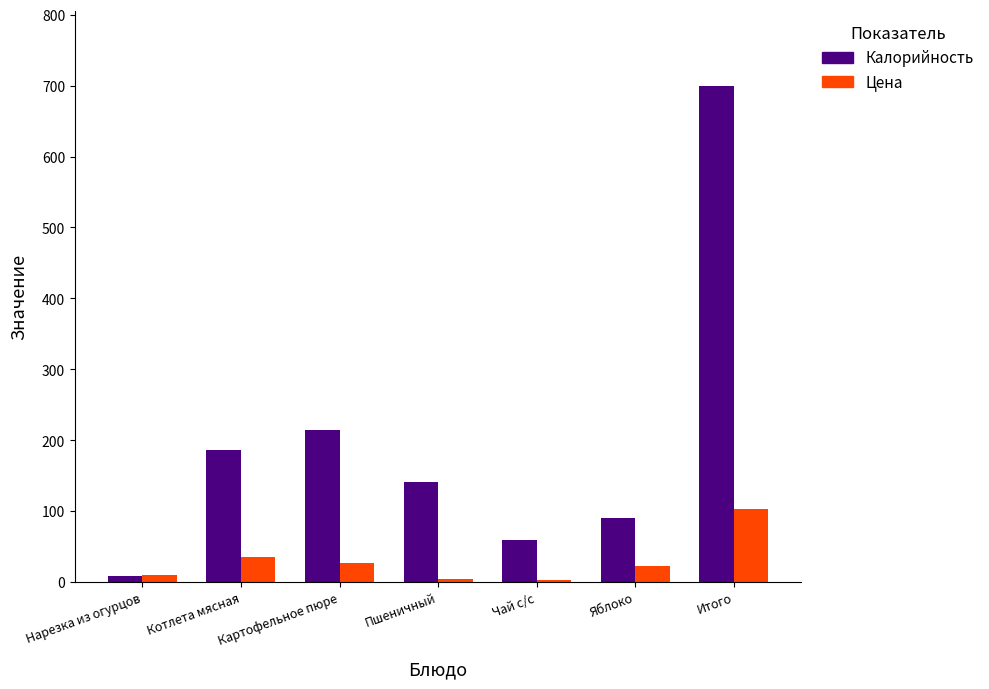

Where does the Цена series first go above 23?

Котлета мясная